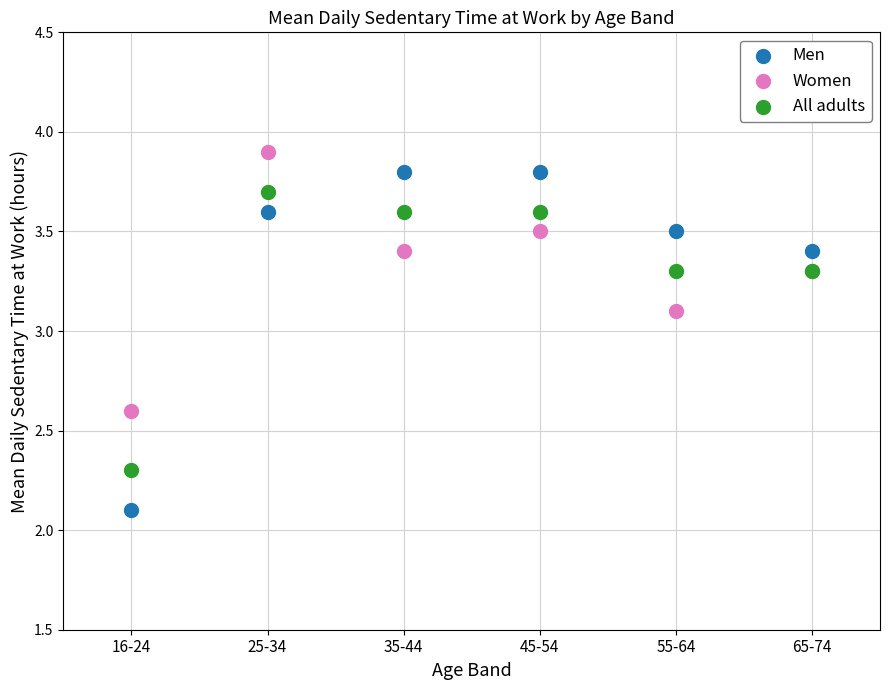

Which series reaches the minimum Y coordinate?

Men